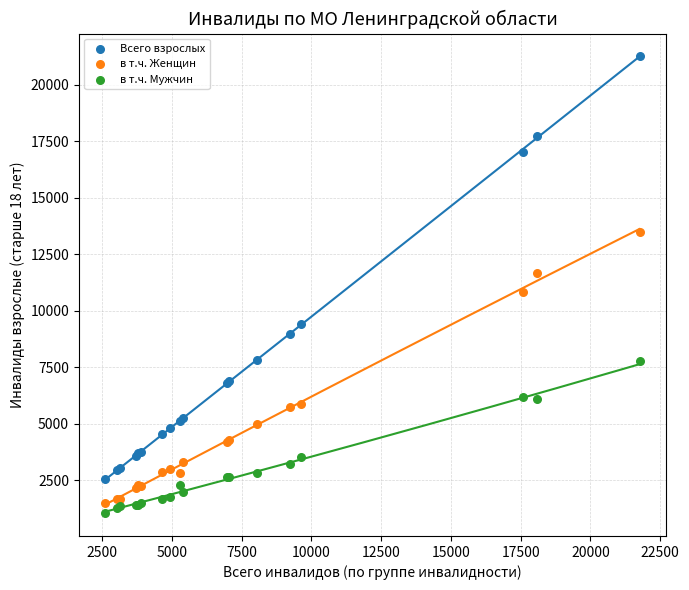

Which series reaches the minimum Y coordinate?

в т.ч. Мужчин